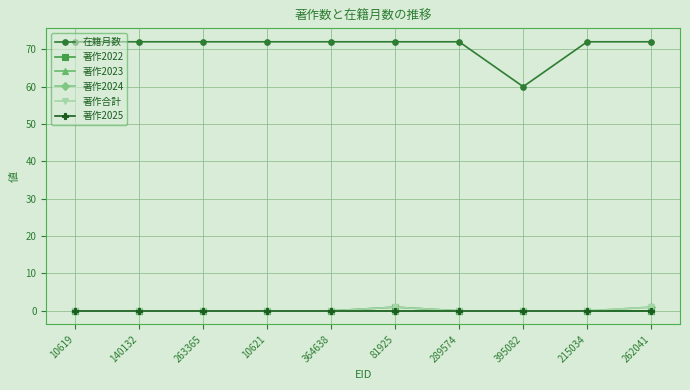

What are all the series names shown in the legend?

在籍月数, 著作2022, 著作2023, 著作2024, 著作合計, 著作2025